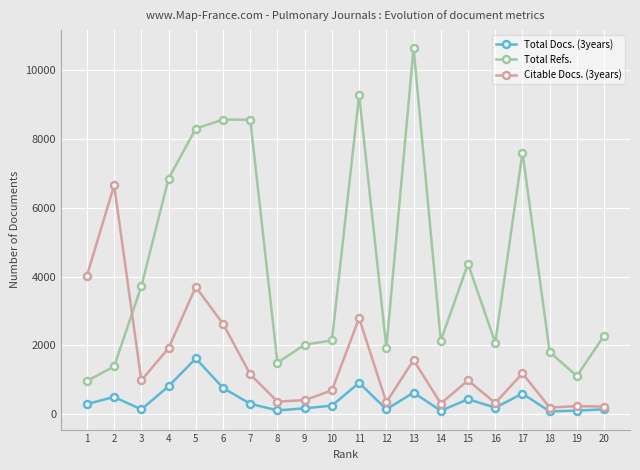

The value of Total Refs. at 12 is 726. True or false?

False